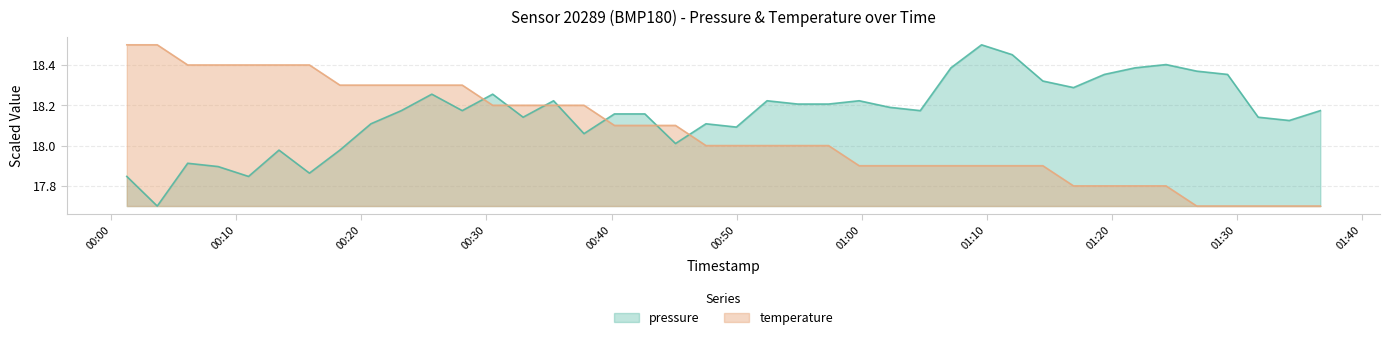

What is the maximum value shown in the chart?

18.5